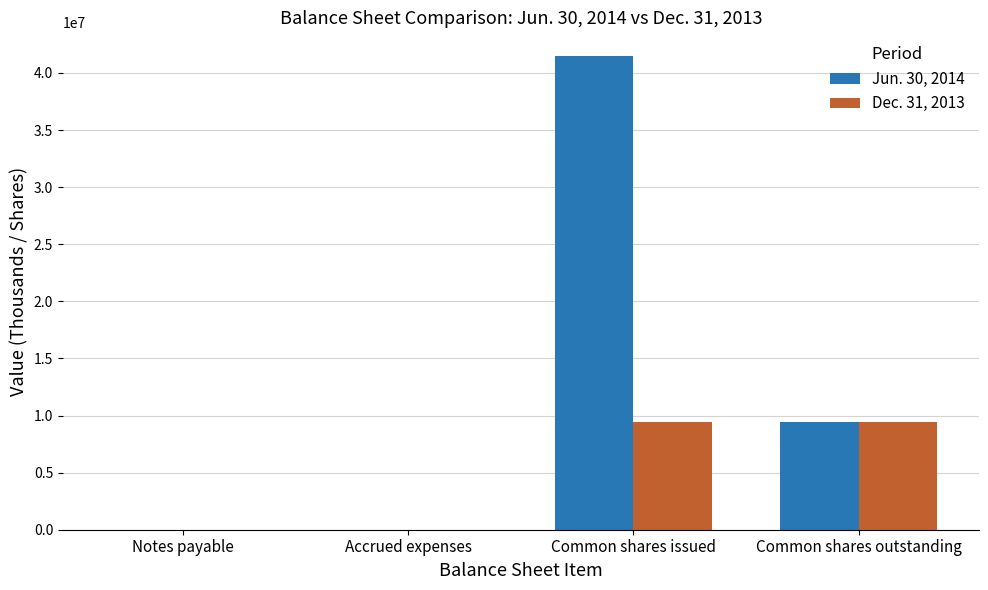

Between Common shares issued and Common shares outstanding, which series saw the biggest shift?

Jun. 30, 2014